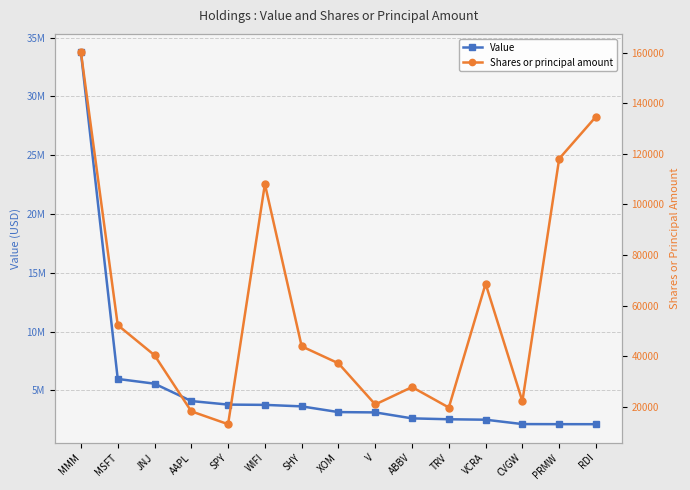

At which label is Shares or principal amount closest to 86568?

VCRA